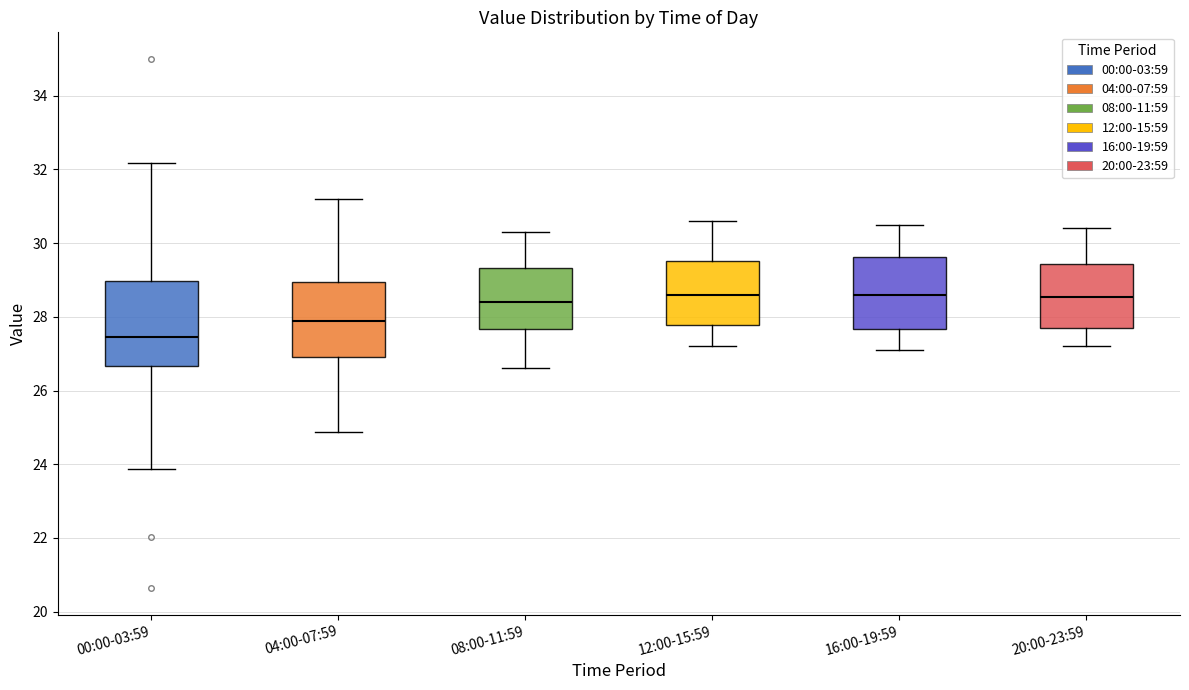

Comparing the boxes themselves (not the whiskers), which one is the tallest?

00:00-03:59